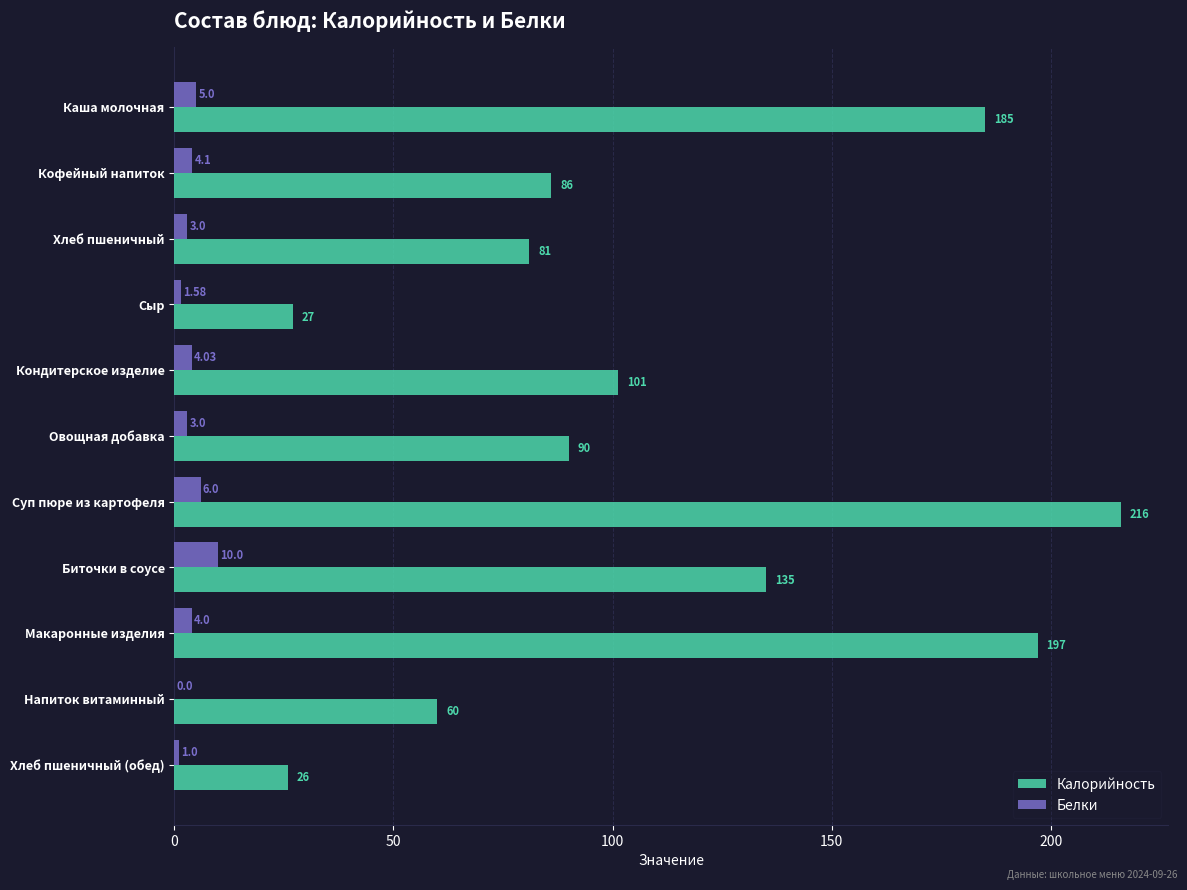

Which series has the widest spread of values?

Калорийность